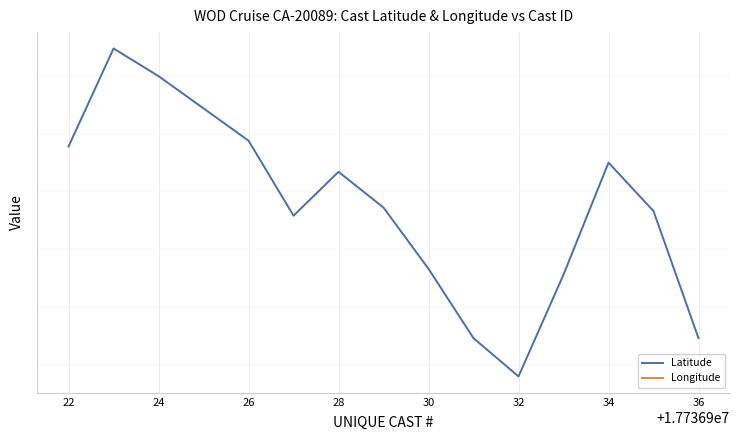

What is the average value of the Longitude series?

-125.1